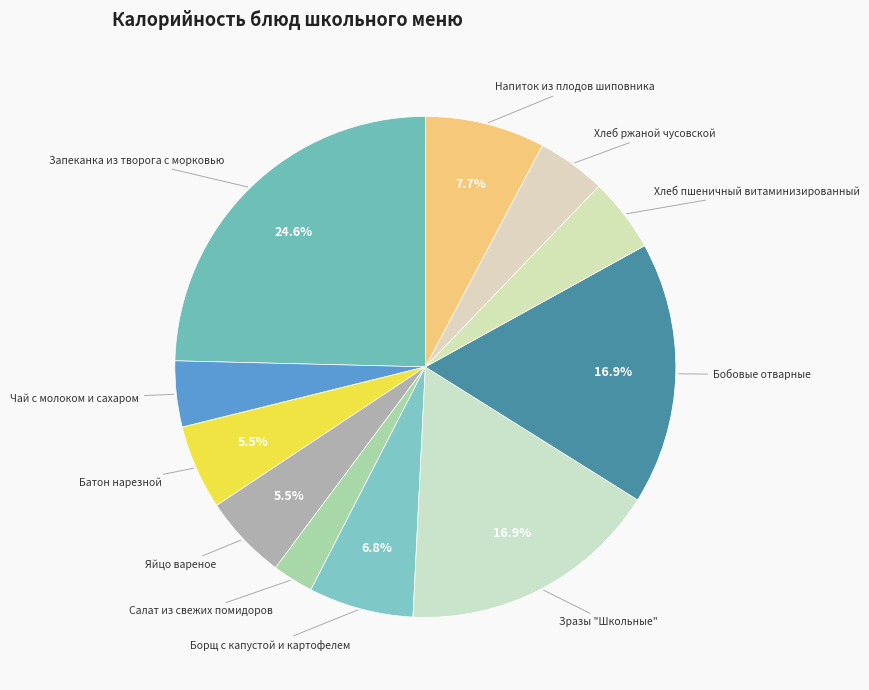

To the nearest percent, what is the combined percentage of Яйцо вареное and Зразы "Школьные"?

22%